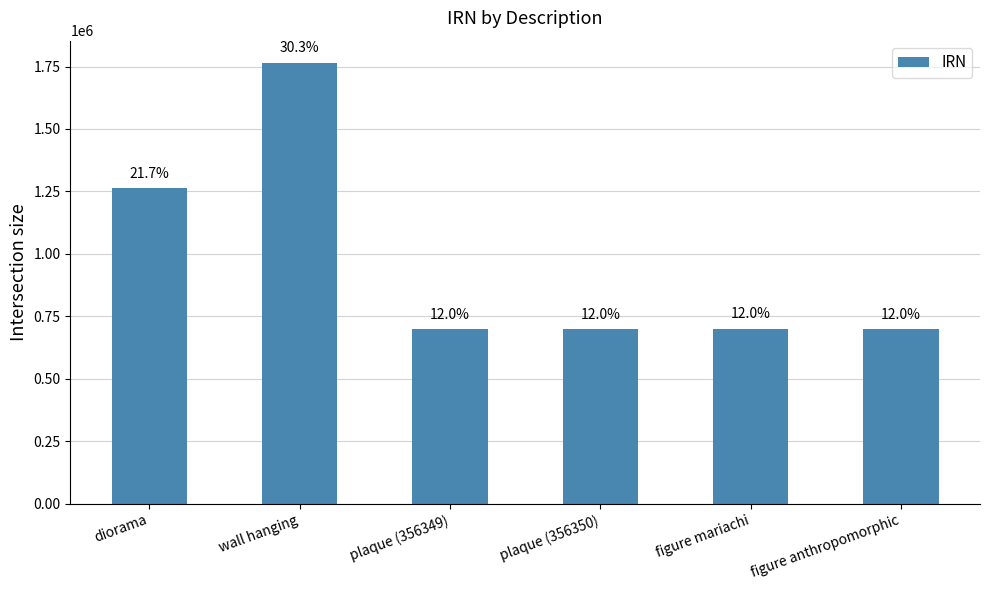

How many bars are there in total?

6